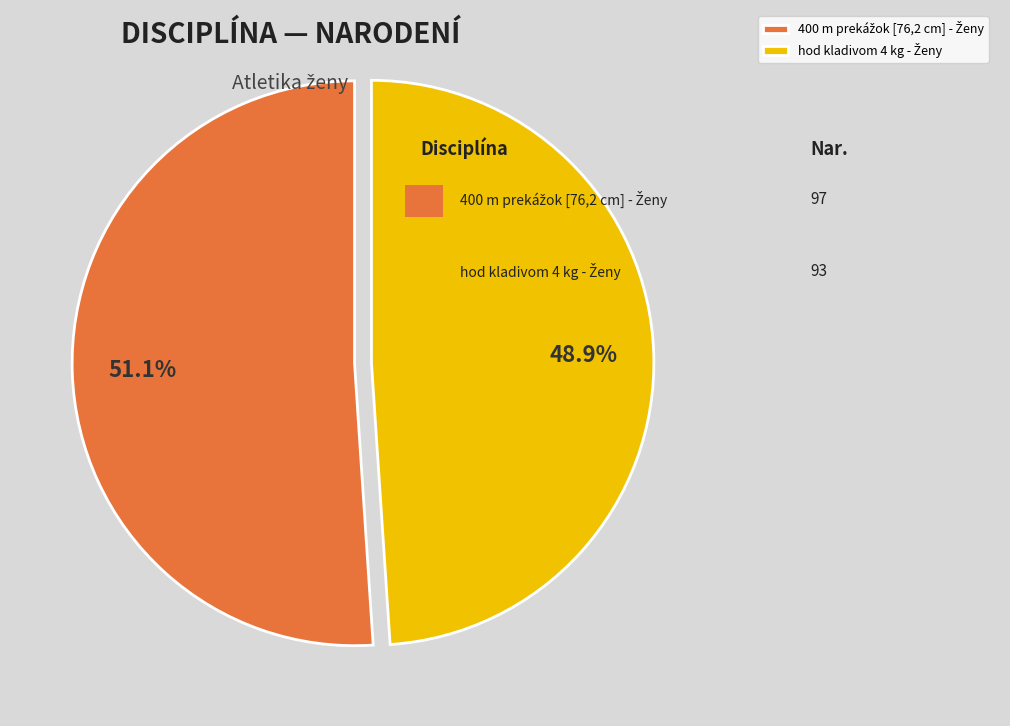

Is there a majority slice in this chart?

Yes